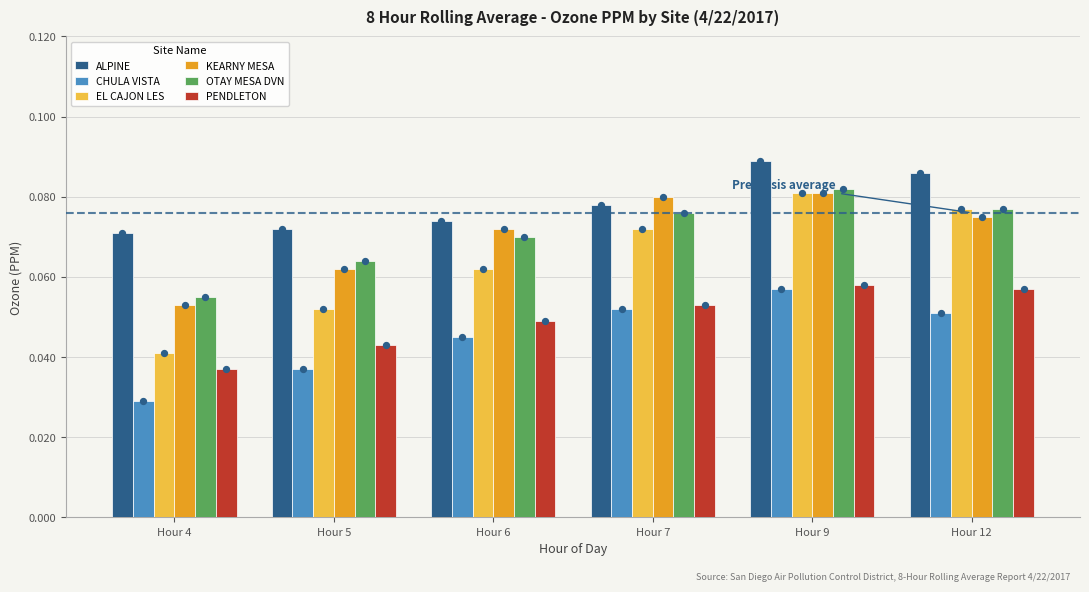

Which series reaches the maximum Y coordinate?

ALPINE